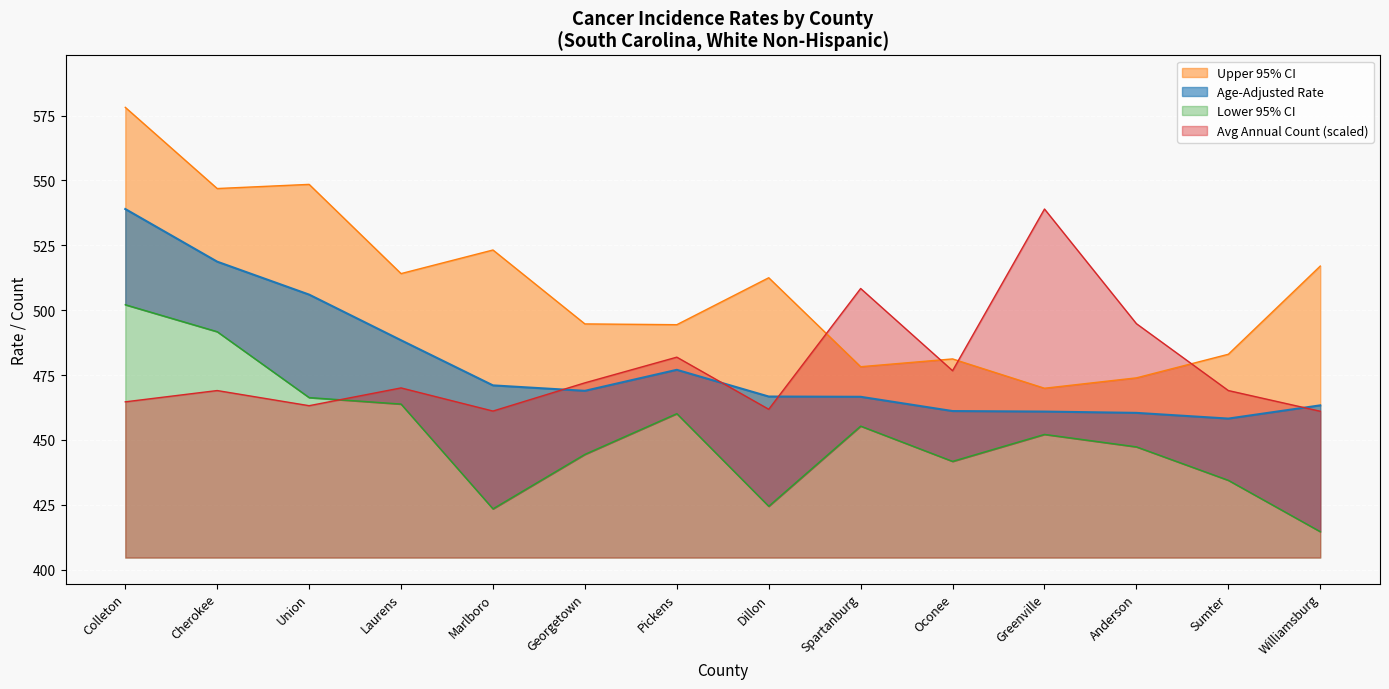

Where is the first local maximum for Average Annual Count?

Cherokee